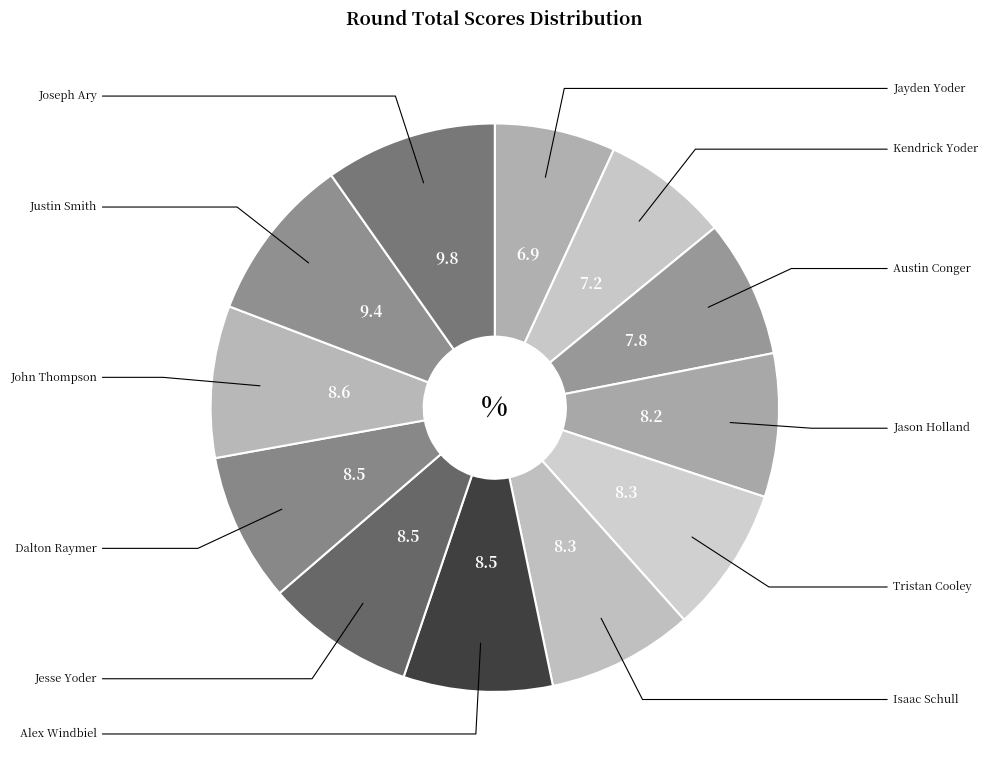

Count the number of slices in the pie.

12